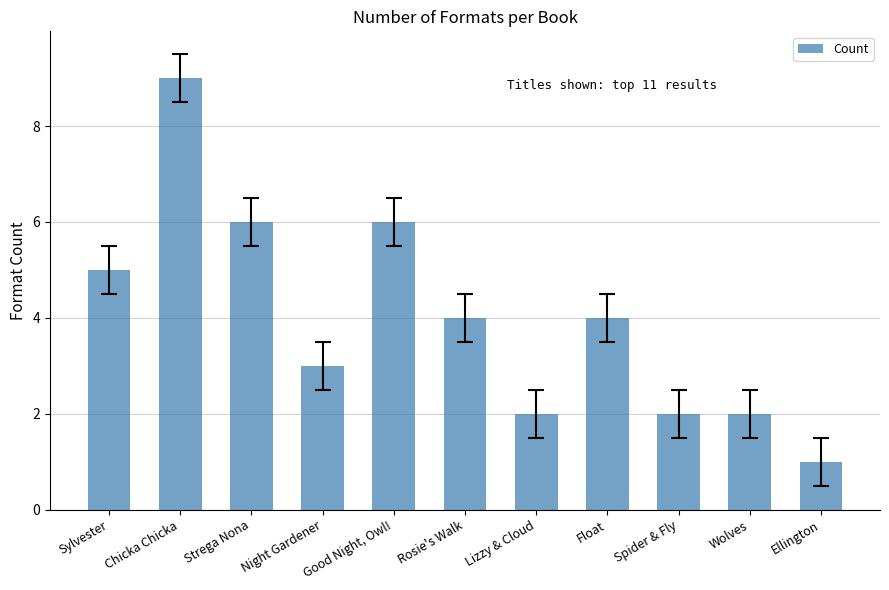

What is the difference between the second highest and second lowest values?

4